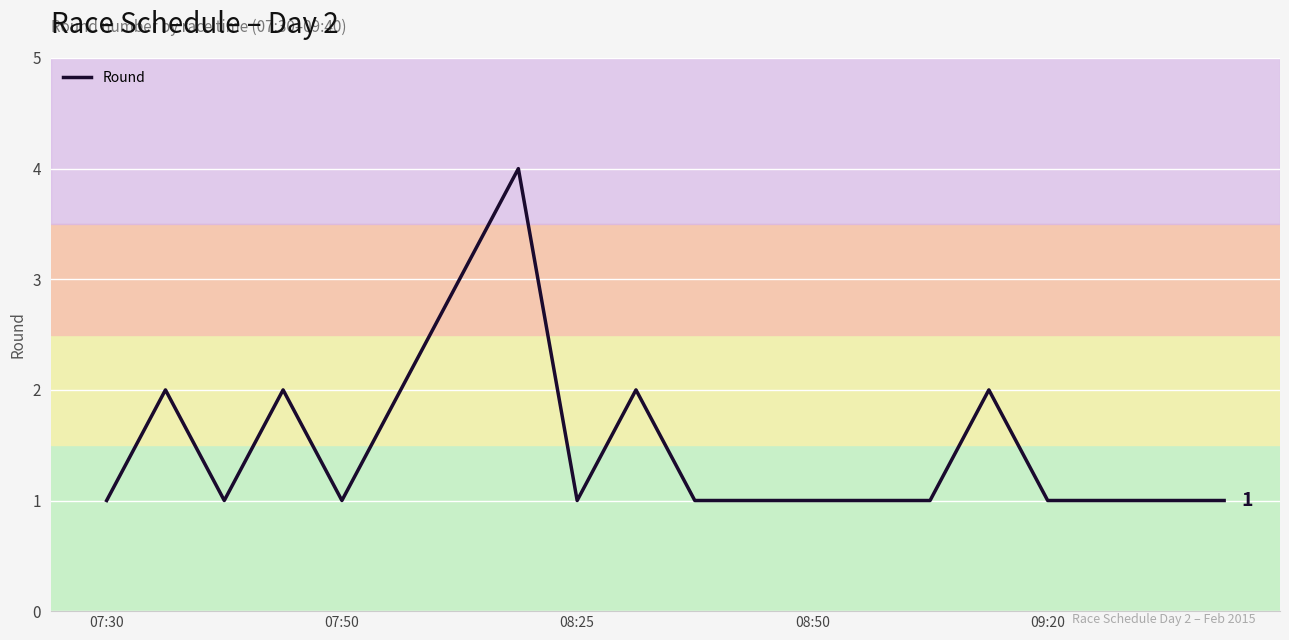

What is the greatest value displayed?

4